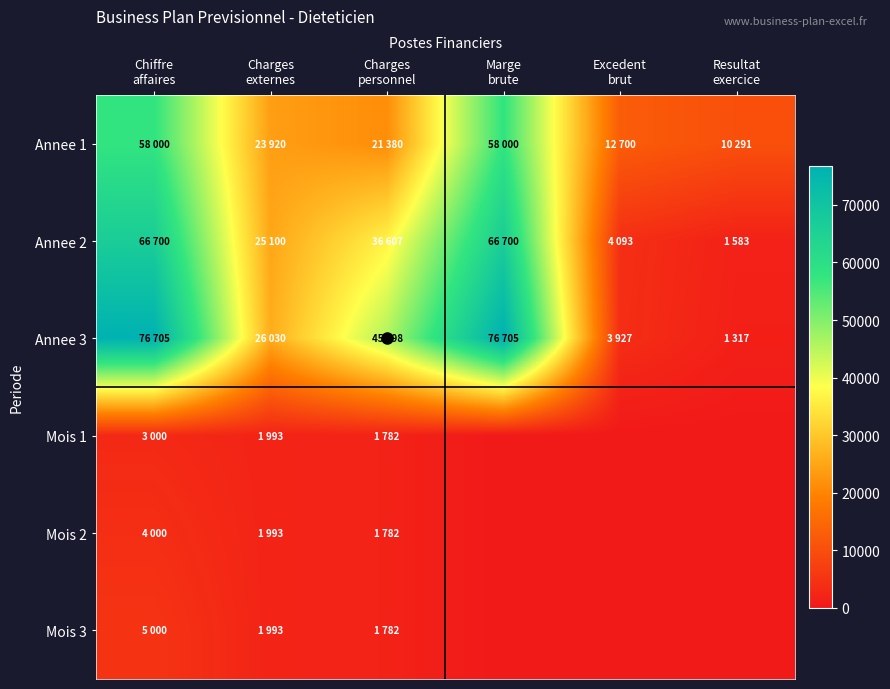

Rank the series by their maximum value, from lowest to highest.

Mois 1, Mois 2, Mois 3, Annee 1, Annee 2, Annee 3